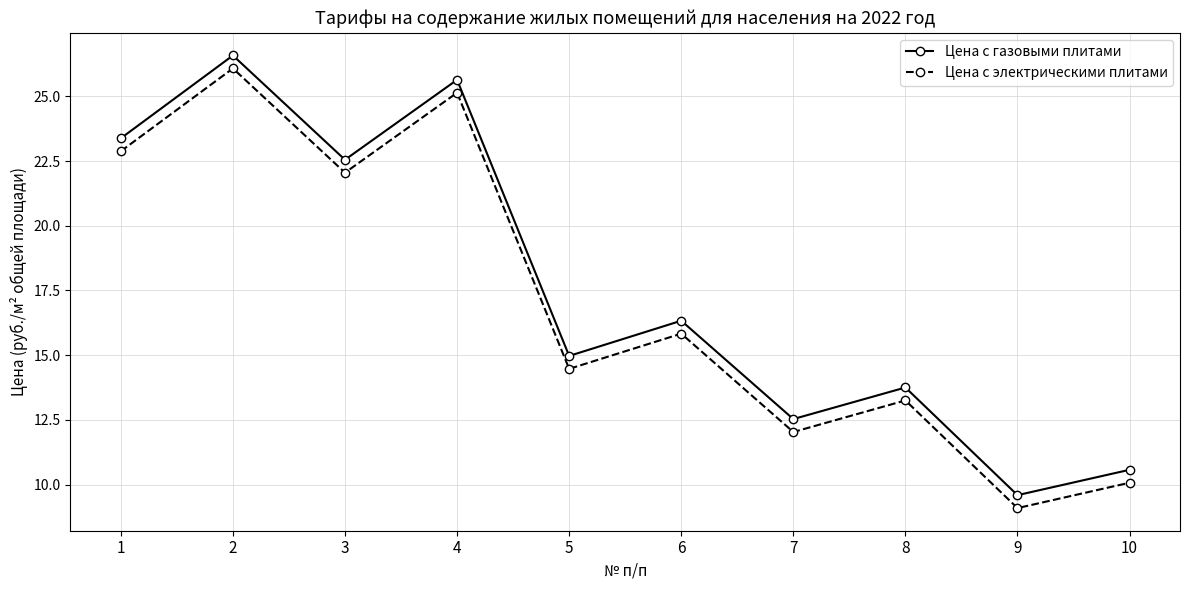

How many lines are shown in the chart?

2